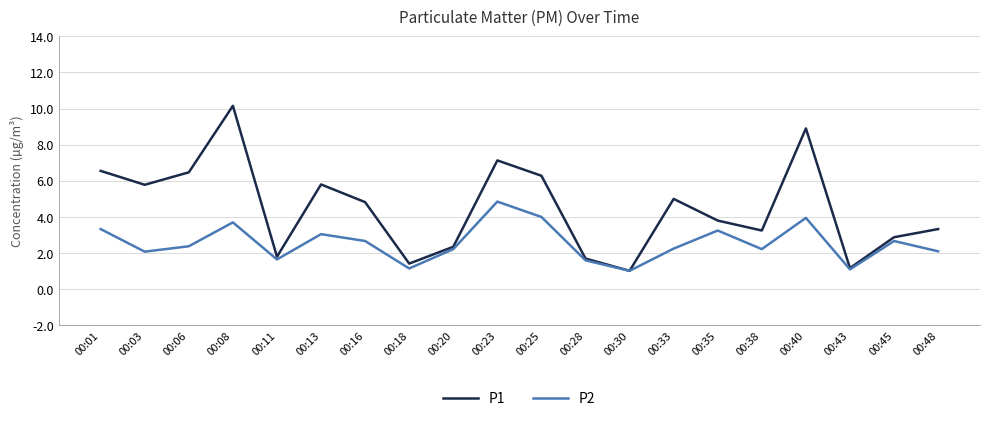

Which series changed the most between 00:35 and 00:45?

P1